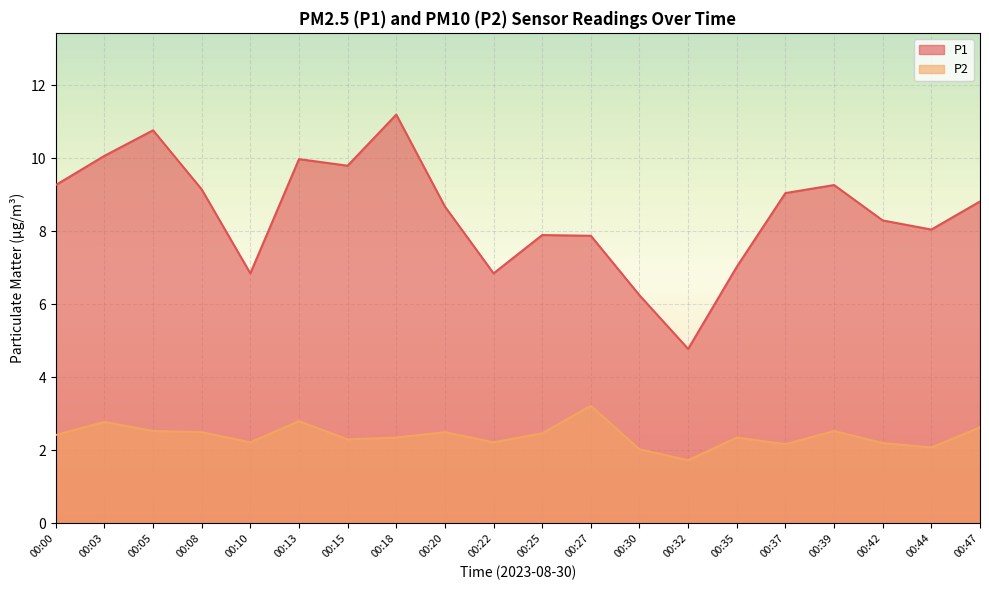

What is the total value across all series at 00:13?

12.8